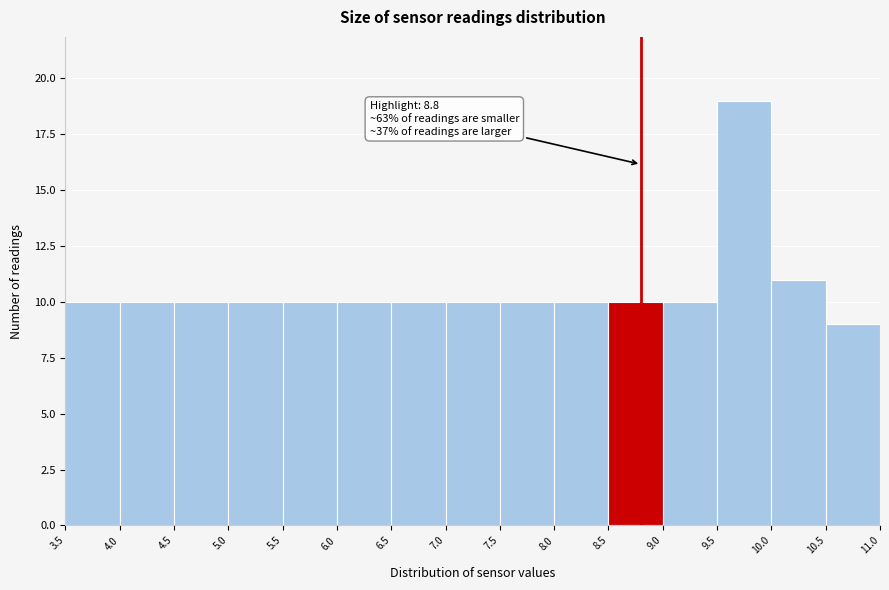

Which range on the x-axis has the tallest bar?

9.5 to 10.0